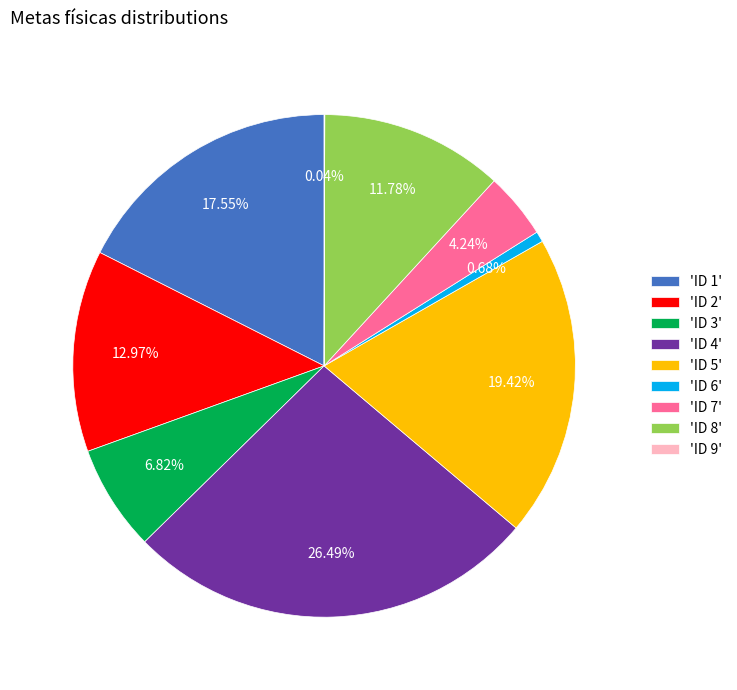

To the nearest percent, what is the difference between the largest and smallest slice percentages?

26%